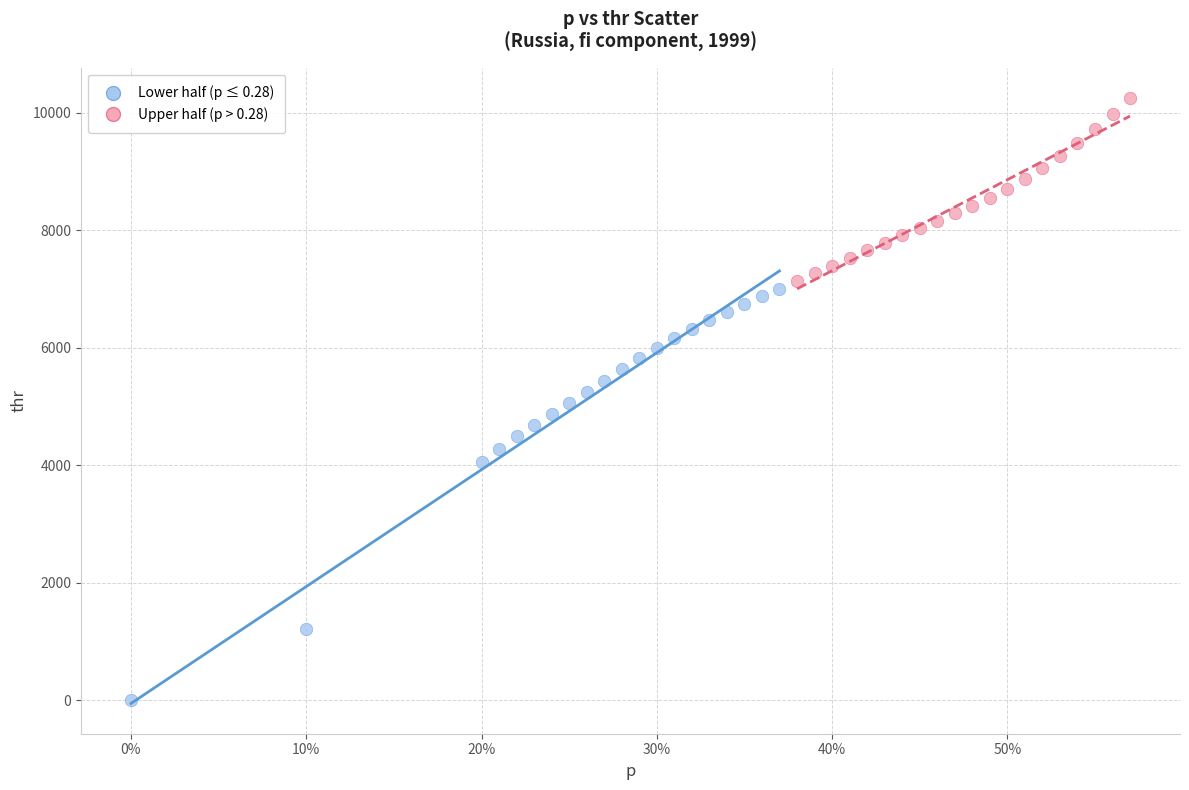

Which series reaches the maximum Y coordinate?

Upper half (p > 0.28)